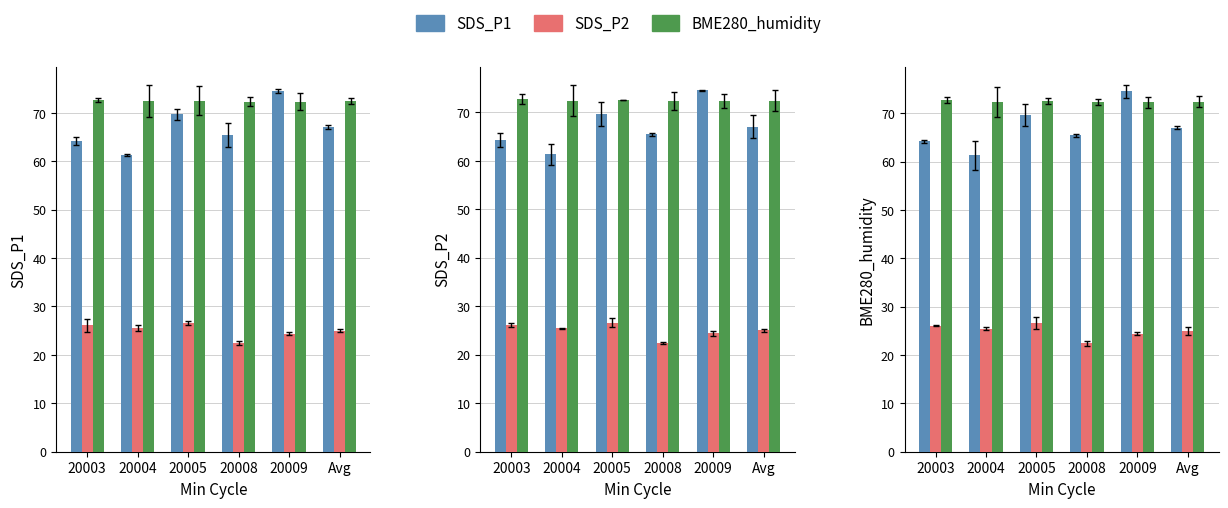

What is the label of the 5th bar from the right?

20004